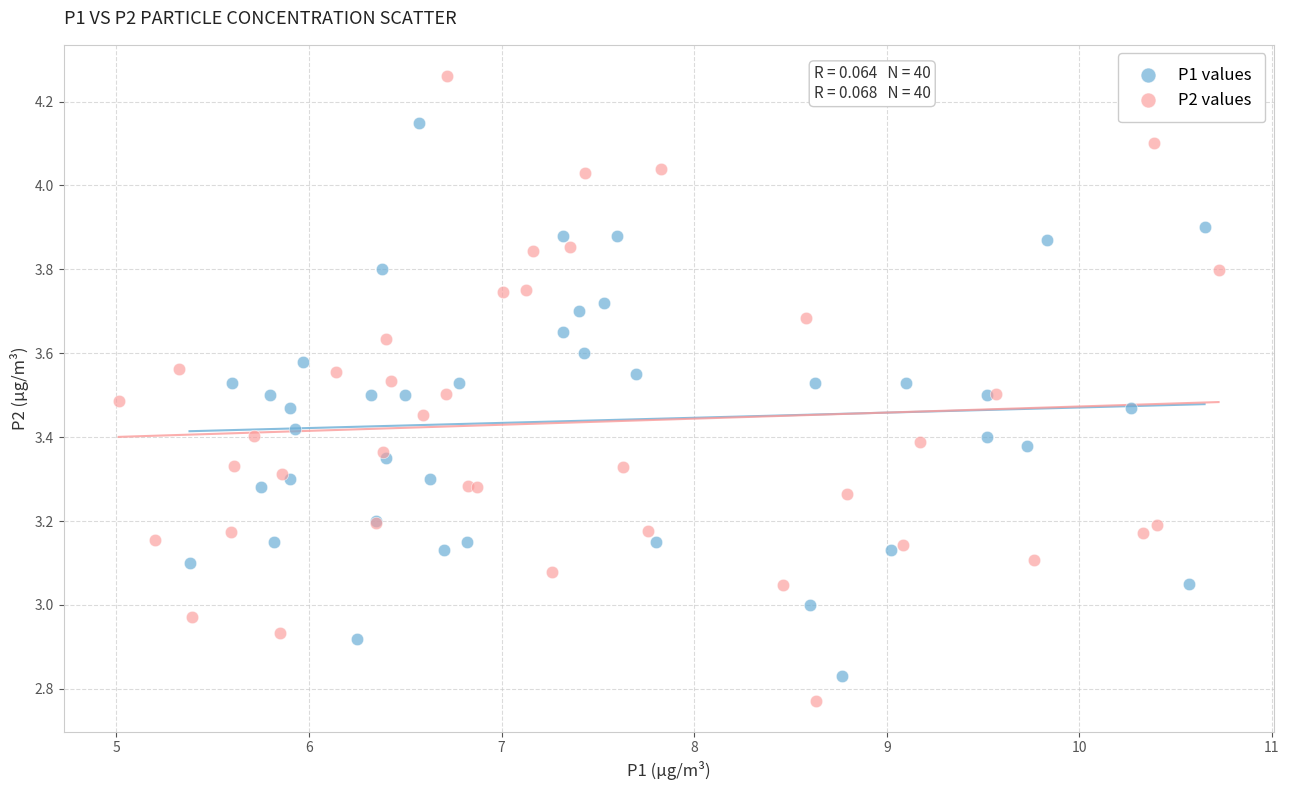

Which series reaches the maximum Y coordinate?

P2 values